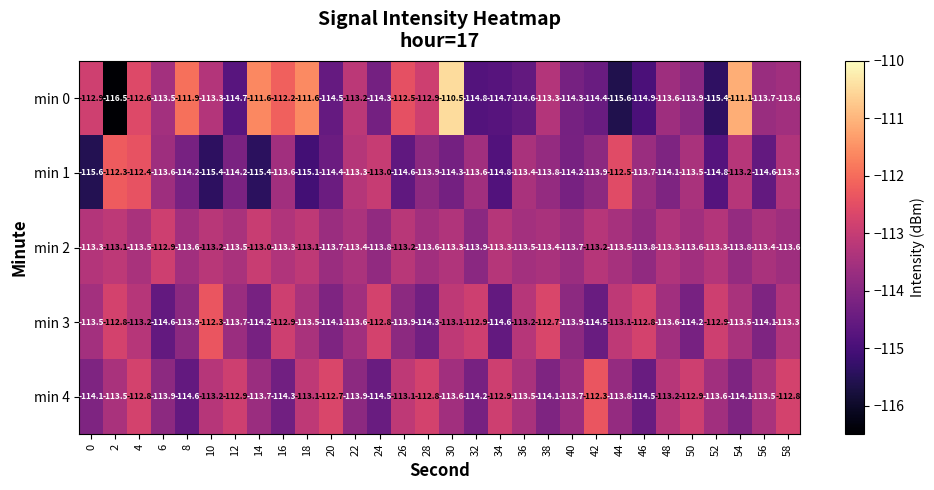

True or false: min 0 has a value of -112.9 at 28.

True